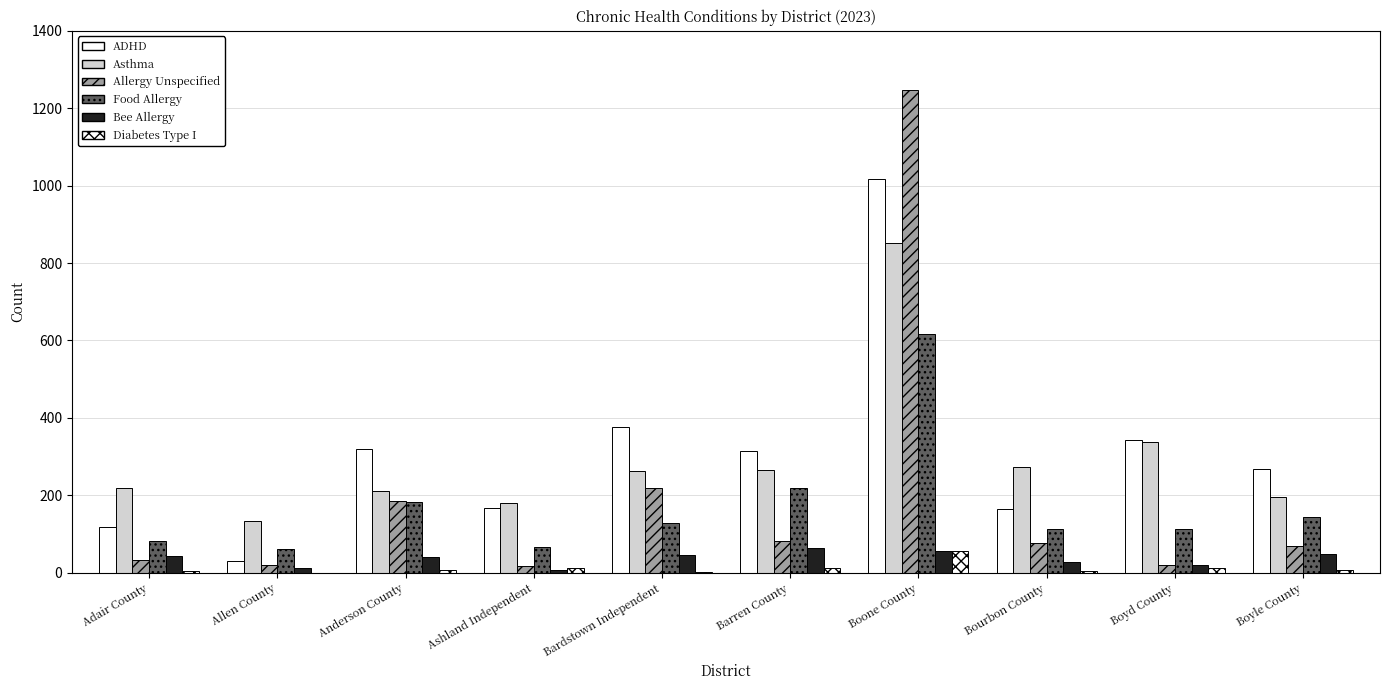

Are the bars horizontal?

No